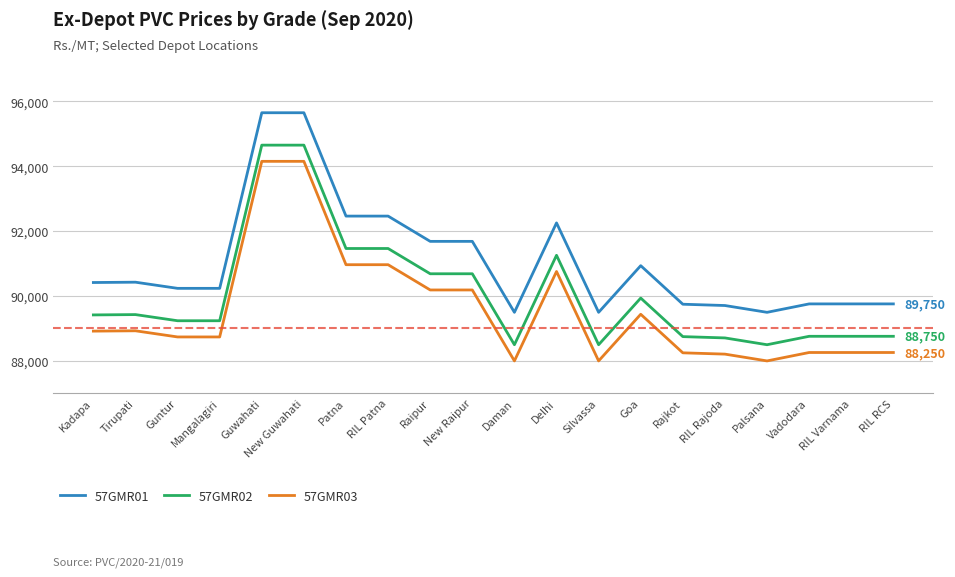

What is the minimum value for 57GMR03?

87990